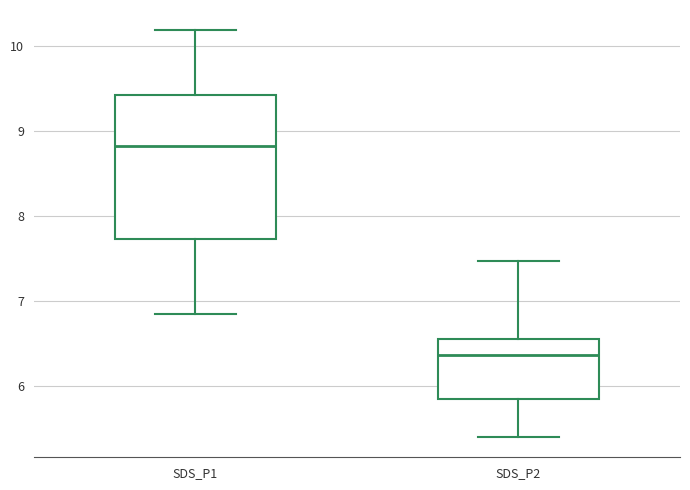

Reading left to right, read every box against the y-axis: the position of its median line, the range the box covers, and the ends of its whiskers. The values are not printed on the chart, so give them approximately, as read against the axis.

SDS_P1: median 8.8, box 7.7 to 9.4, whiskers 6.9 to 10.2
SDS_P2: median 6.4, box 5.9 to 6.6, whiskers 5.4 to 7.5